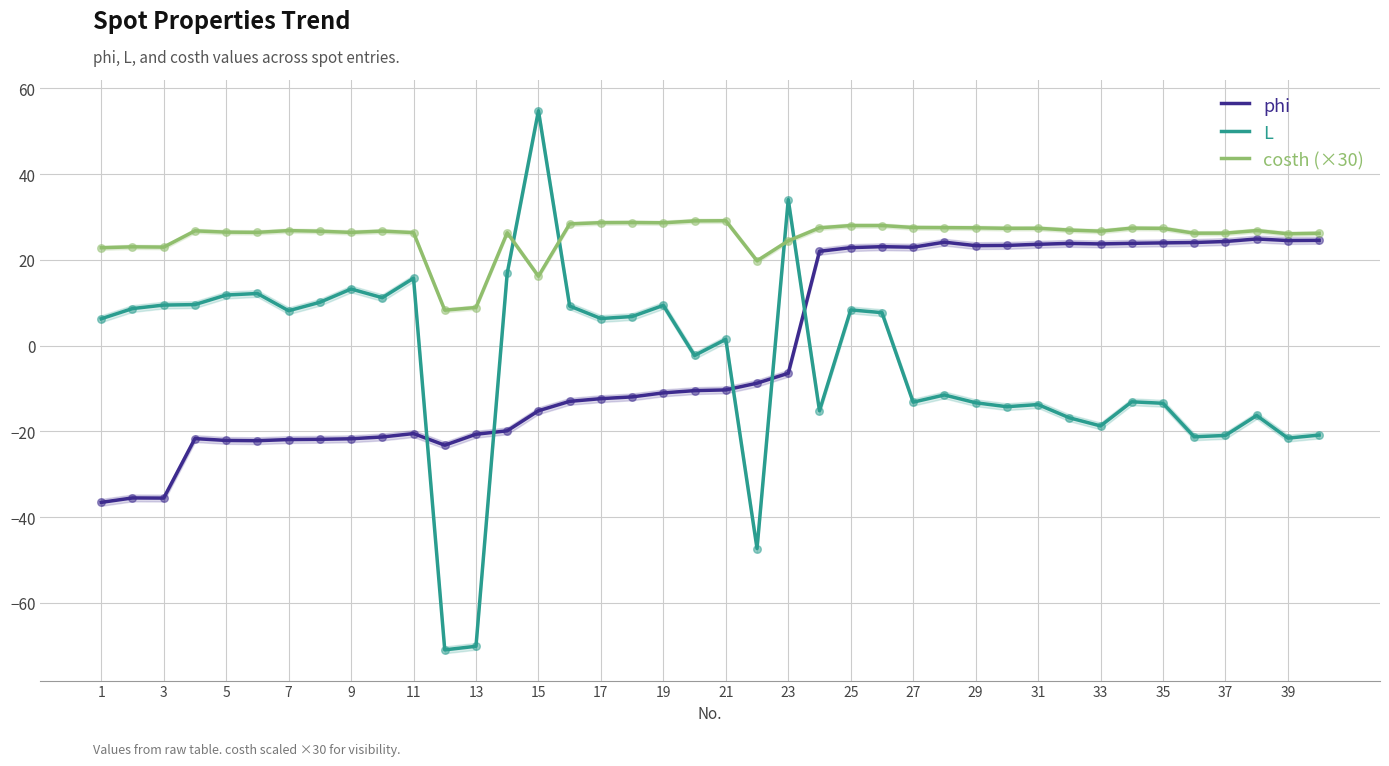

The value of L at 37 is -20.9. True or false?

True